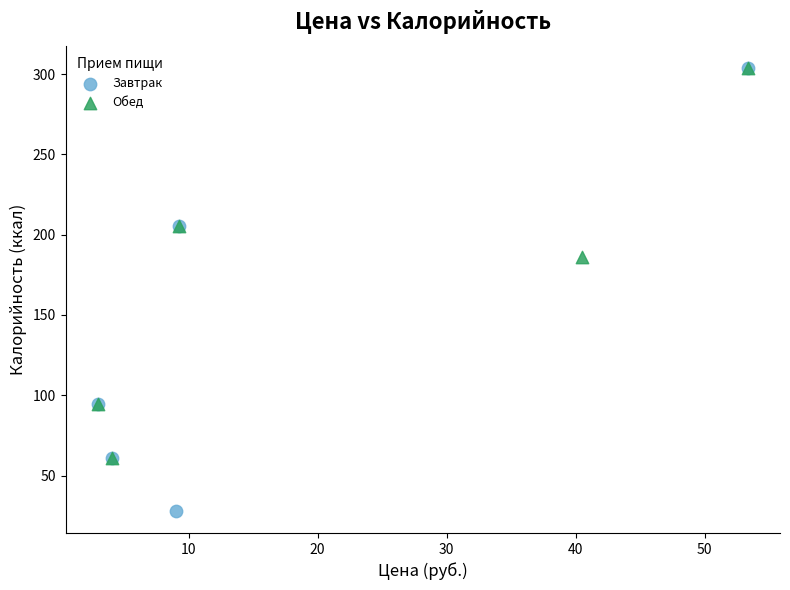

Which series has the widest spread of Y values?

Завтрак